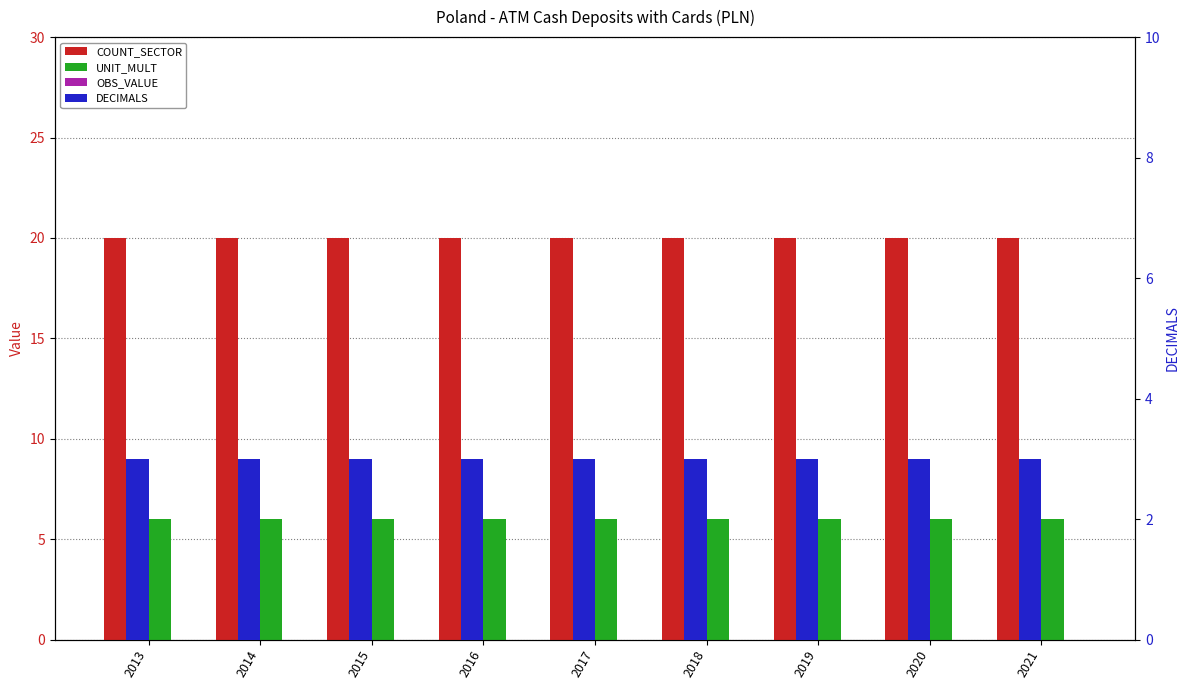

What are all the series names shown in the legend?

COUNT_SECTOR, UNIT_MULT, OBS_VALUE, DECIMALS